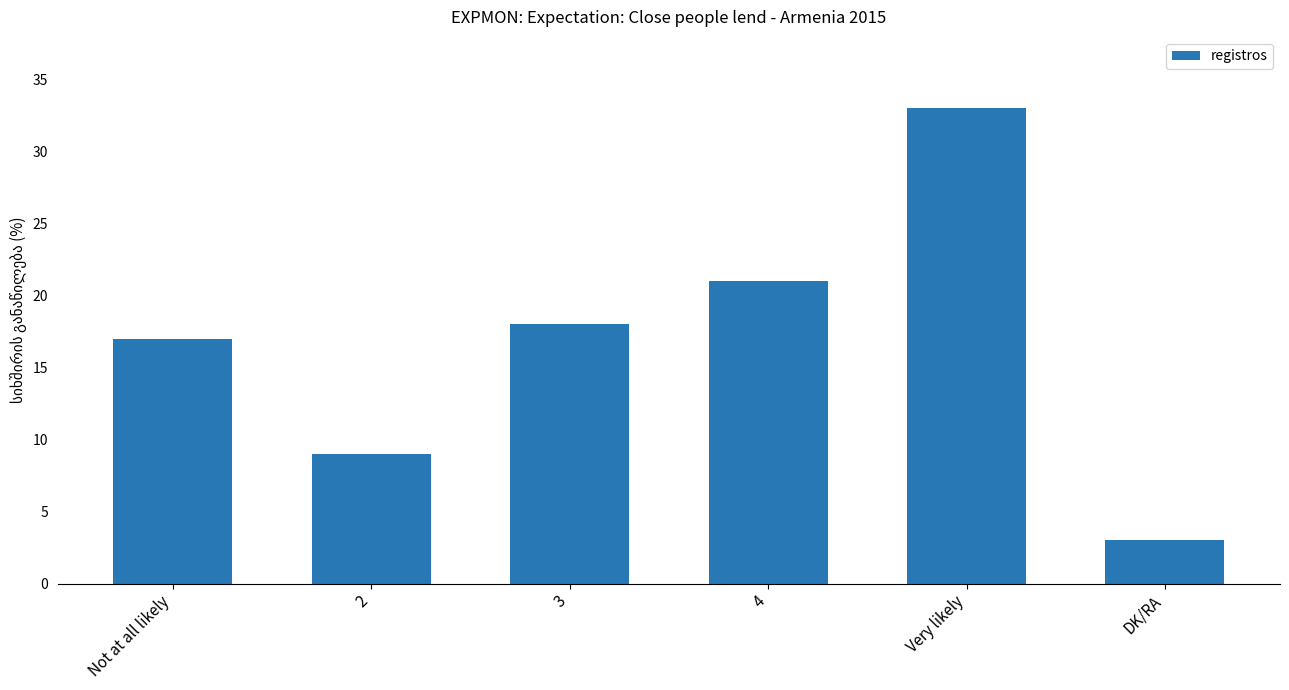

How many values are between 9 and 21?

4